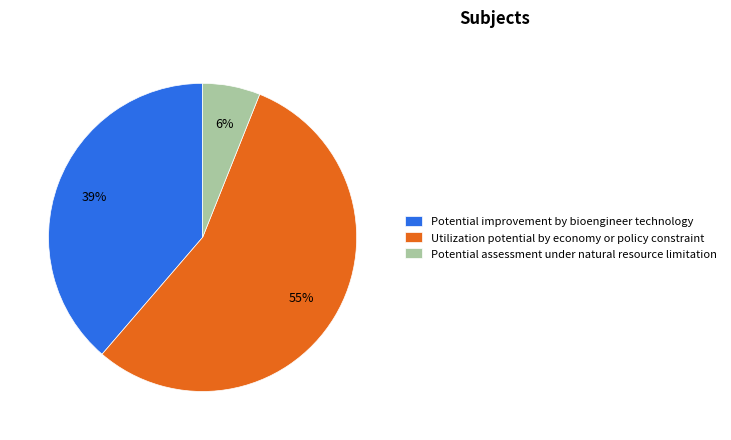

Count the number of slices in the pie.

3